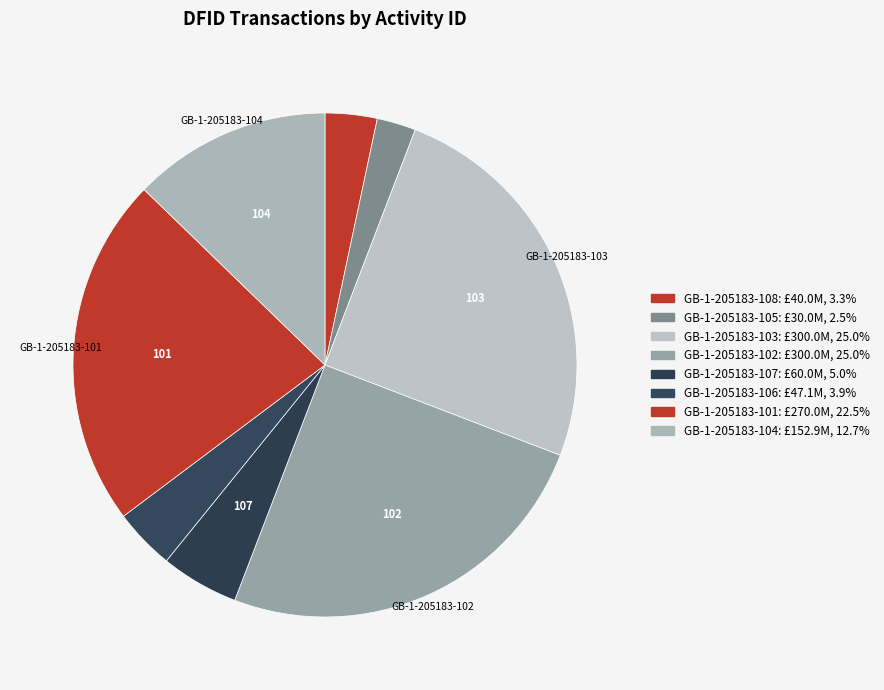

The GB-1-205183-108 slice represents 1% of the pie. True or false?

False